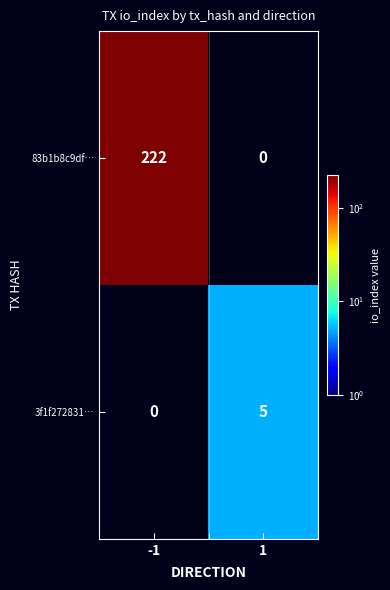

The 83b1b8c9df… series shows 222 at -1. True or false?

True